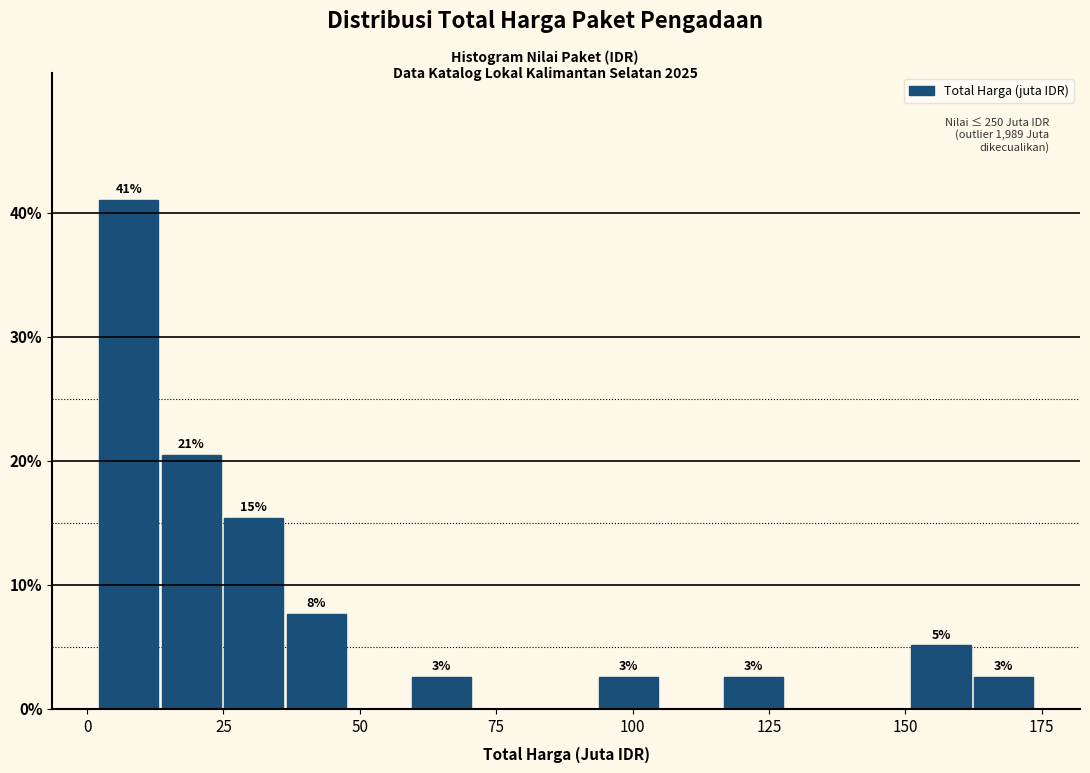

Around what value on the x-axis is the tallest bar? Give the approximate position of its centre, as read against the axis.

10